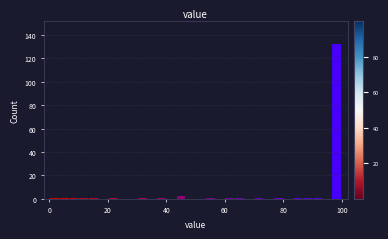

Read against the x-axis, roughly where is the centre of the tallest bar?

98